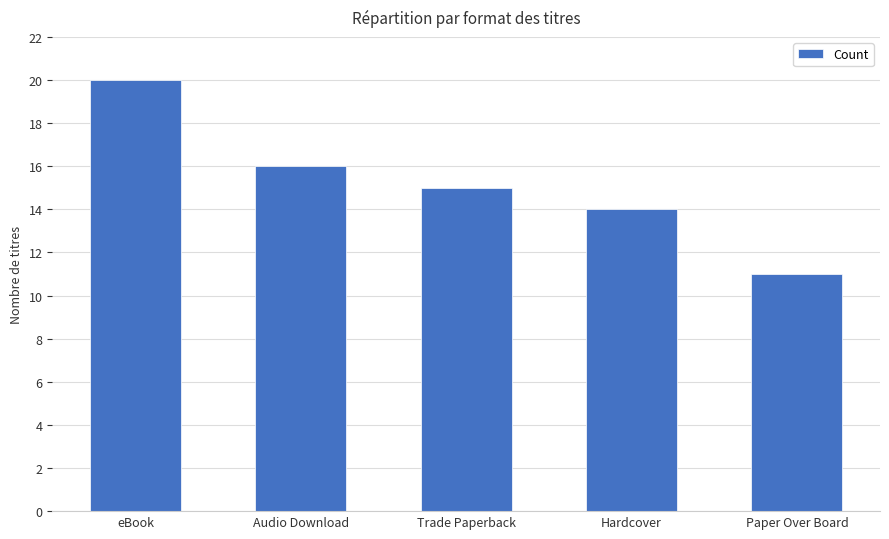

Read the value at Paper Over Board.

11